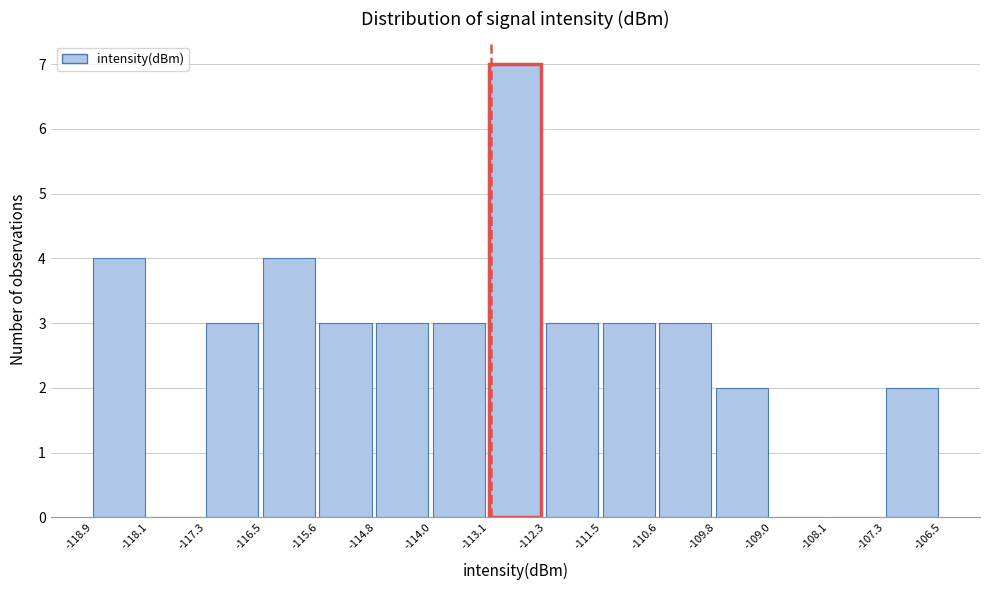

Reading left to right, transcribe this chart: for each bar, give the range it covers on the x-axis and its height. The values are not printed on the chart, so give them approximately, as read against the axis.

-118.9 to -118.1: 4
-118.1 to -117.3: 0
-117.3 to -116.5: 3
-116.5 to -115.6: 4
-115.6 to -114.8: 3
-114.8 to -114.0: 3
-114.0 to -113.1: 3
-113.1 to -112.3: 7
-112.3 to -111.5: 3
-111.5 to -110.6: 3
-110.6 to -109.8: 3
-109.8 to -109.0: 2
-109.0 to -108.1: 0
-108.1 to -107.3: 0
-107.3 to -106.5: 2